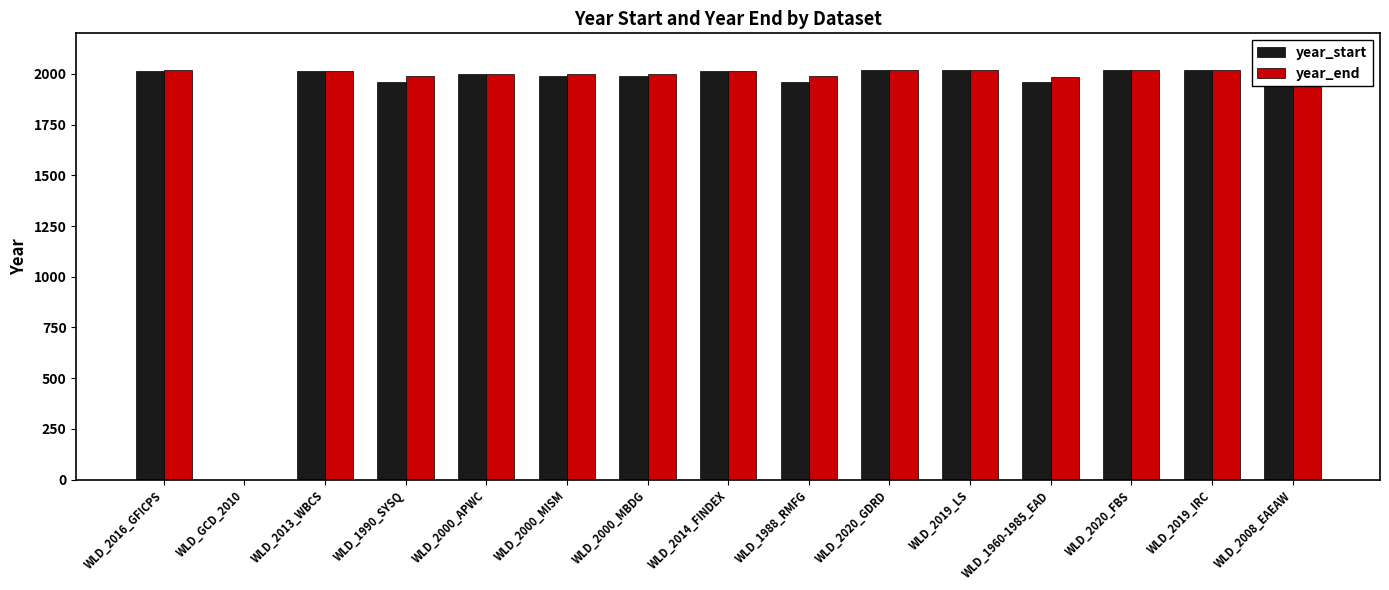

What is the sum of all year_start values?

27969